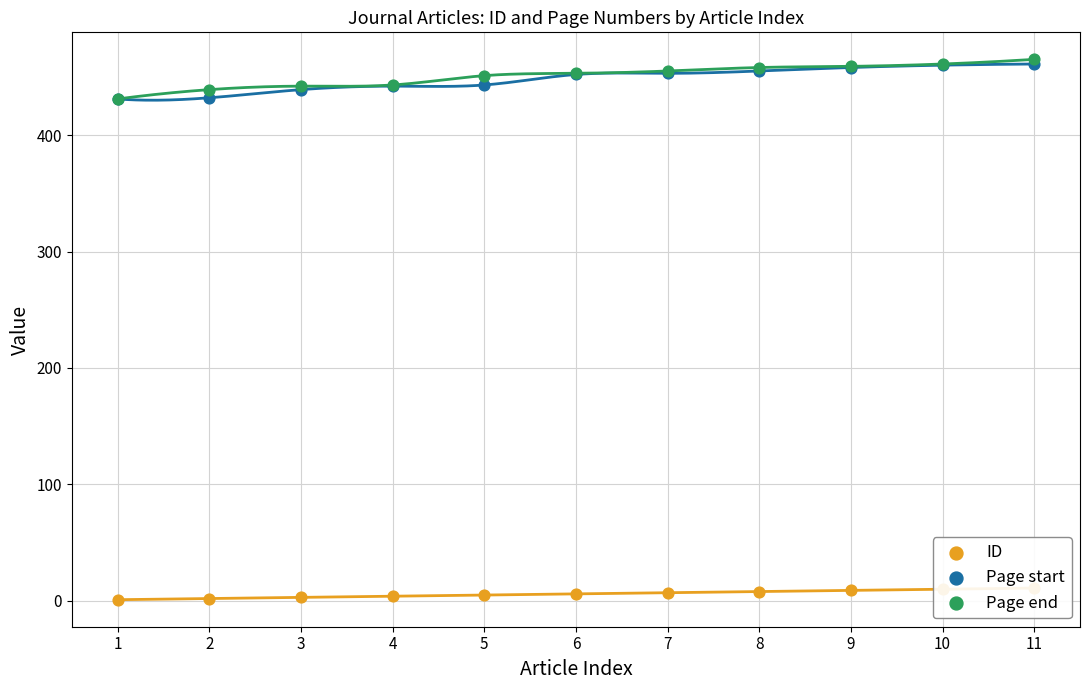

At which category is the sum across all series the highest?

11